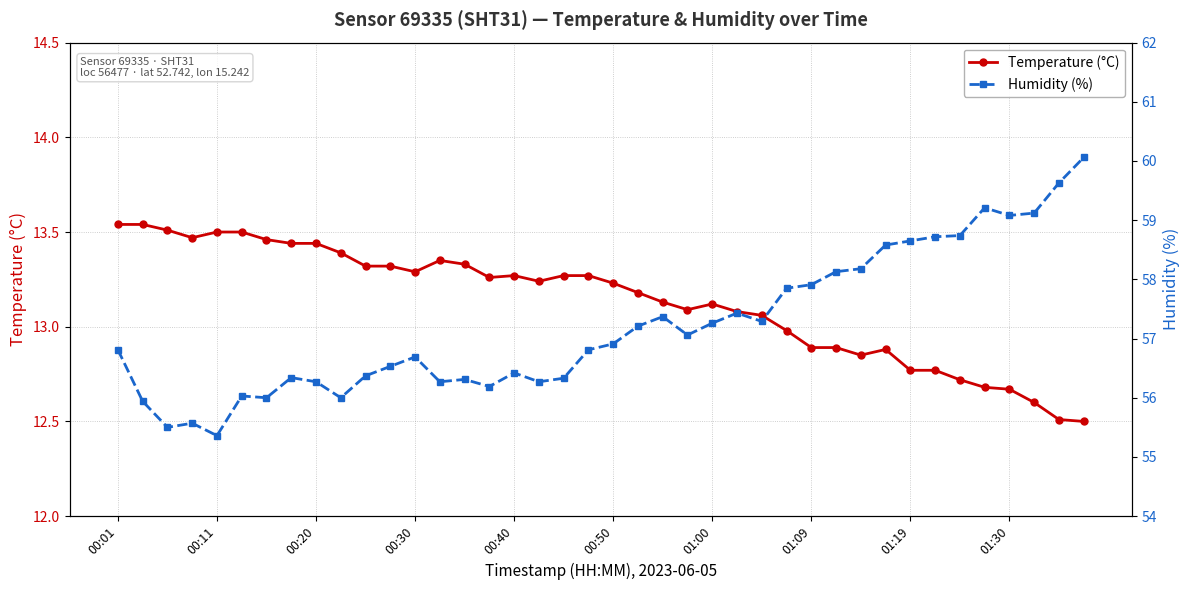

True or false: Temperature (°C) has more than 0 interior local peaks.

True